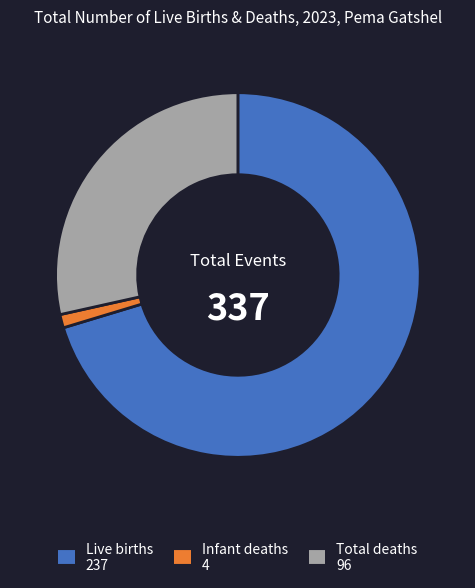

Combined, do Total deaths and Infant deaths account for over 50%?

No